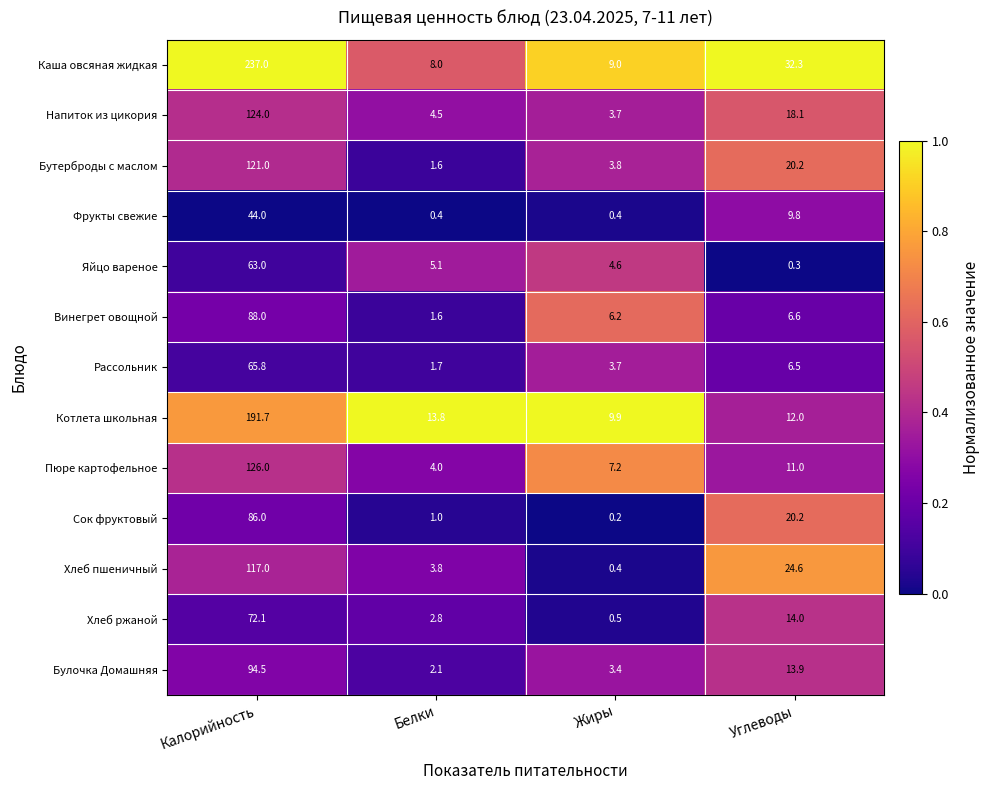

List the series in order of their peak value, lowest first.

Фрукты свежие, Яйцо вареное, Рассольник, Хлеб ржаной, Сок фруктовый, Винегрет овощной, Булочка Домашняя, Хлеб пшеничный, Бутерброды с маслом, Напиток из цикория, Пюре картофельное, Котлета школьная, Каша овсяная жидкая